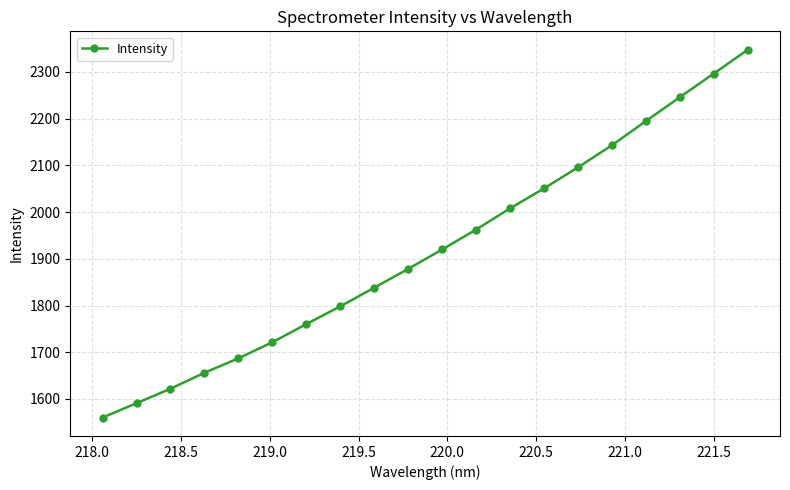

What is the greatest value displayed?

2347.7